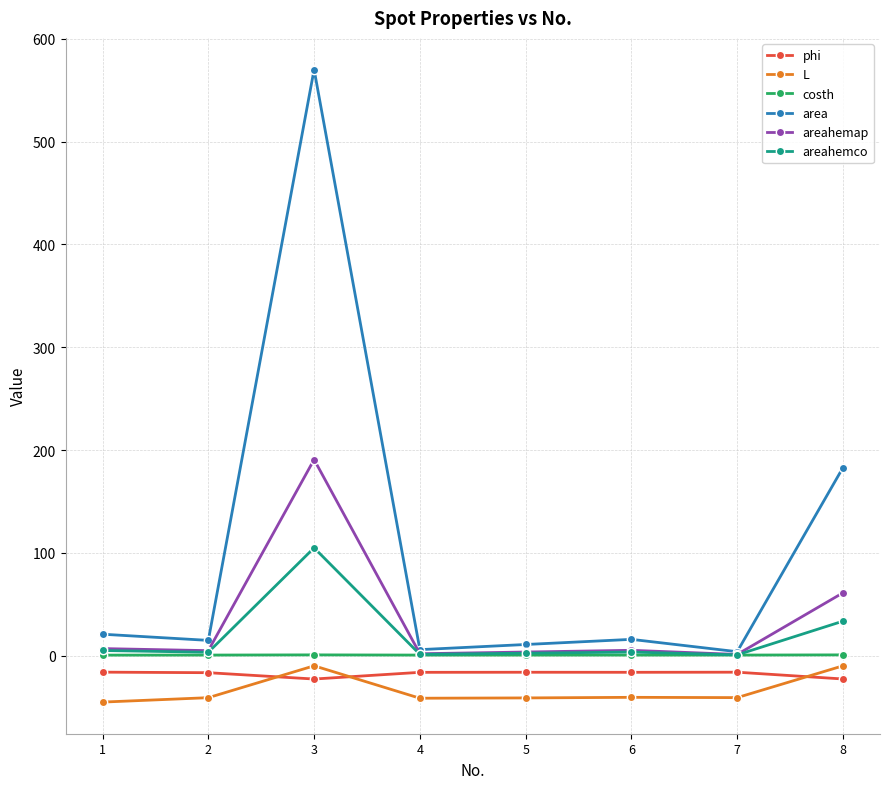

What are all the series names shown in the legend?

phi, L, costh, area, areahemap, areahemco